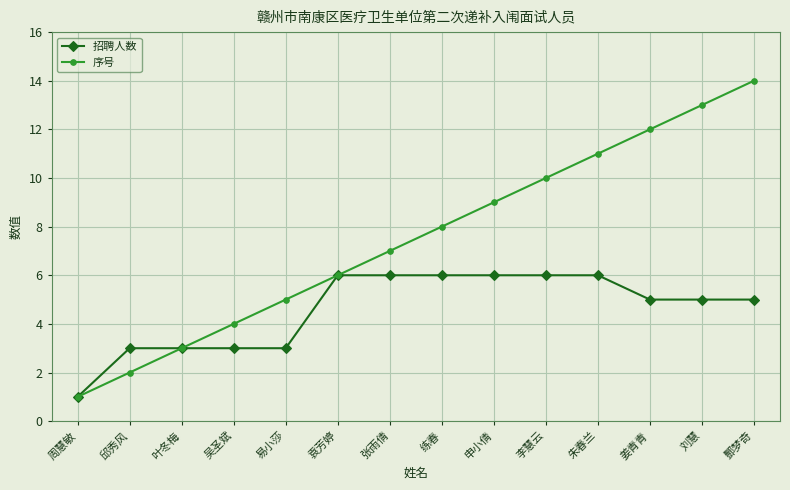

How many data points in 序号 are less than 8?

7